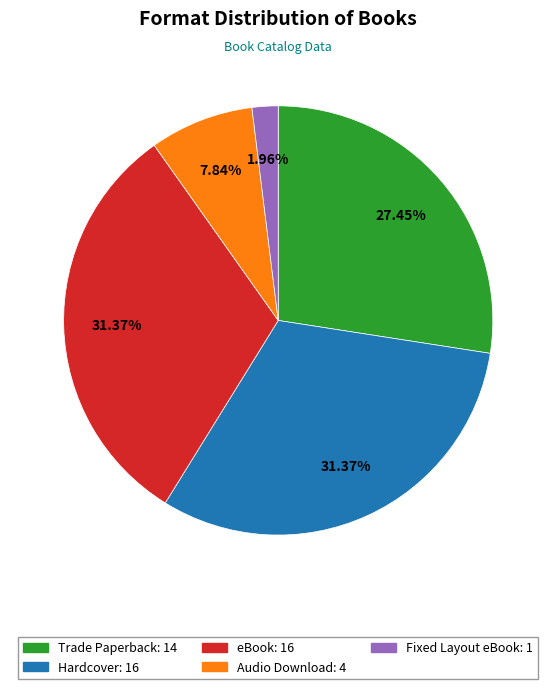

To the nearest percent, what is the average slice percentage?

20%